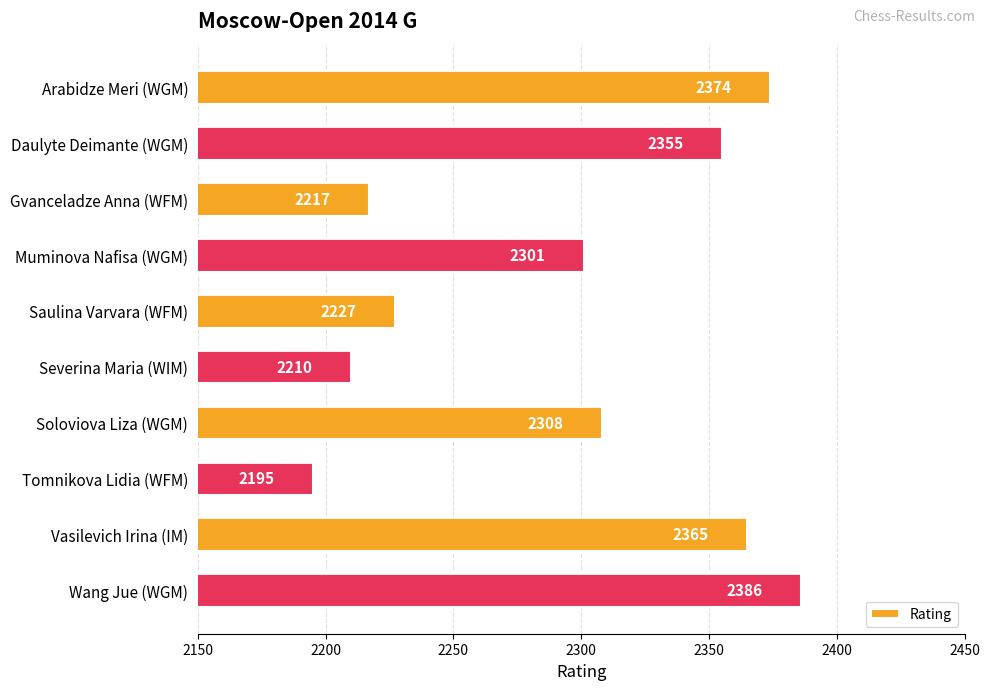

Reading top to bottom, transcribe all the data shown in this chart.

Arabidze Meri (WGM)=2374	Daulyte Deimante (WGM)=2355	Gvanceladze Anna (WFM)=2217	Muminova Nafisa (WGM)=2301	Saulina Varvara (WFM)=2227	Severina Maria (WIM)=2210	Soloviova Liza (WGM)=2308	Tomnikova Lidia (WFM)=2195	Vasilevich Irina (IM)=2365	Wang Jue (WGM)=2386